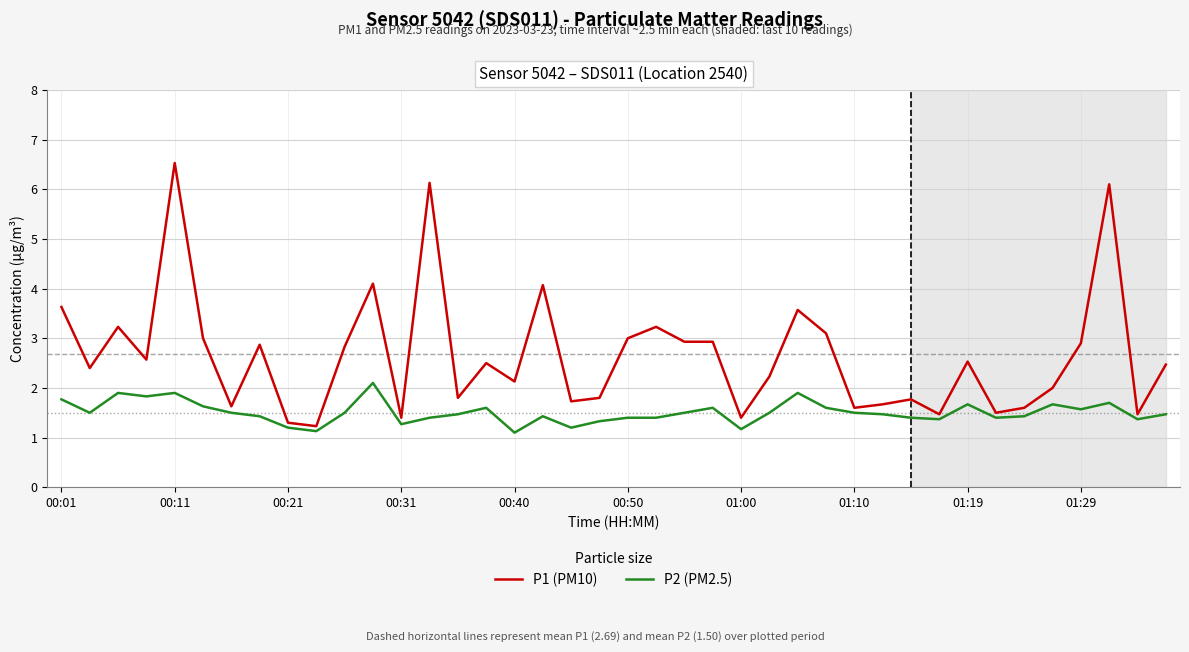

Which series has the largest total across all categories?

P1 (PM10)